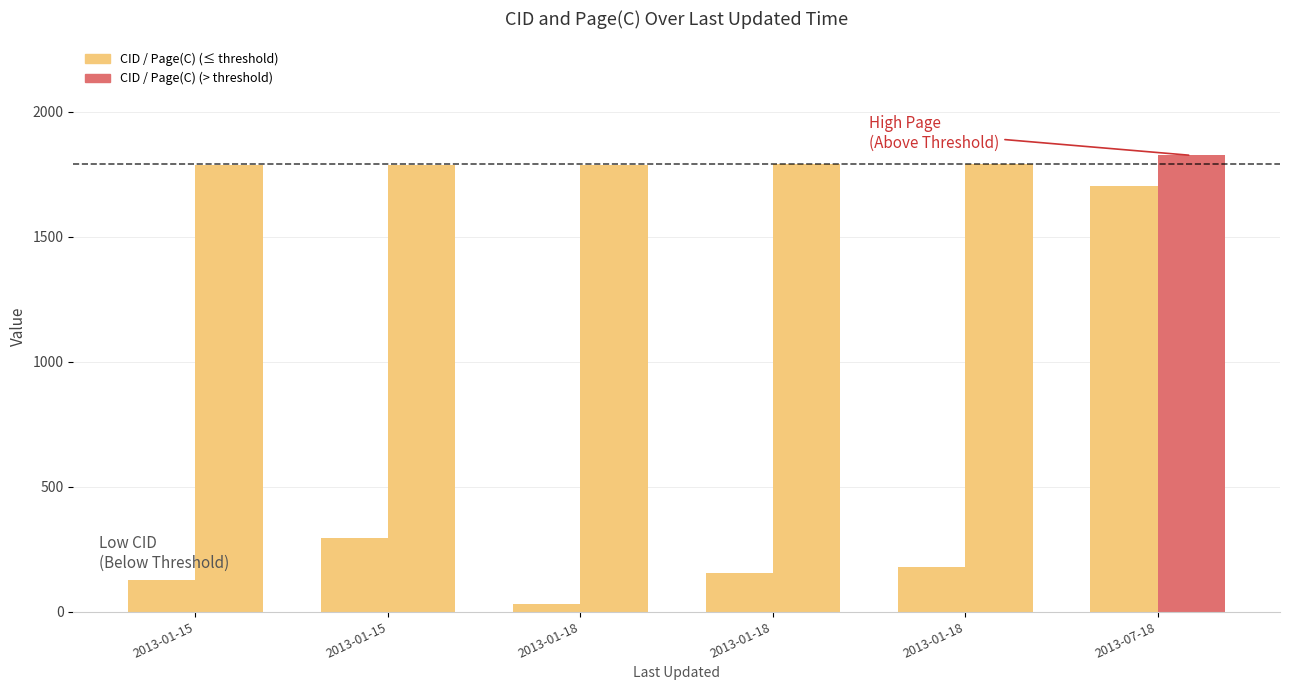

List the series in order of their peak value, lowest first.

CID, Page(C)